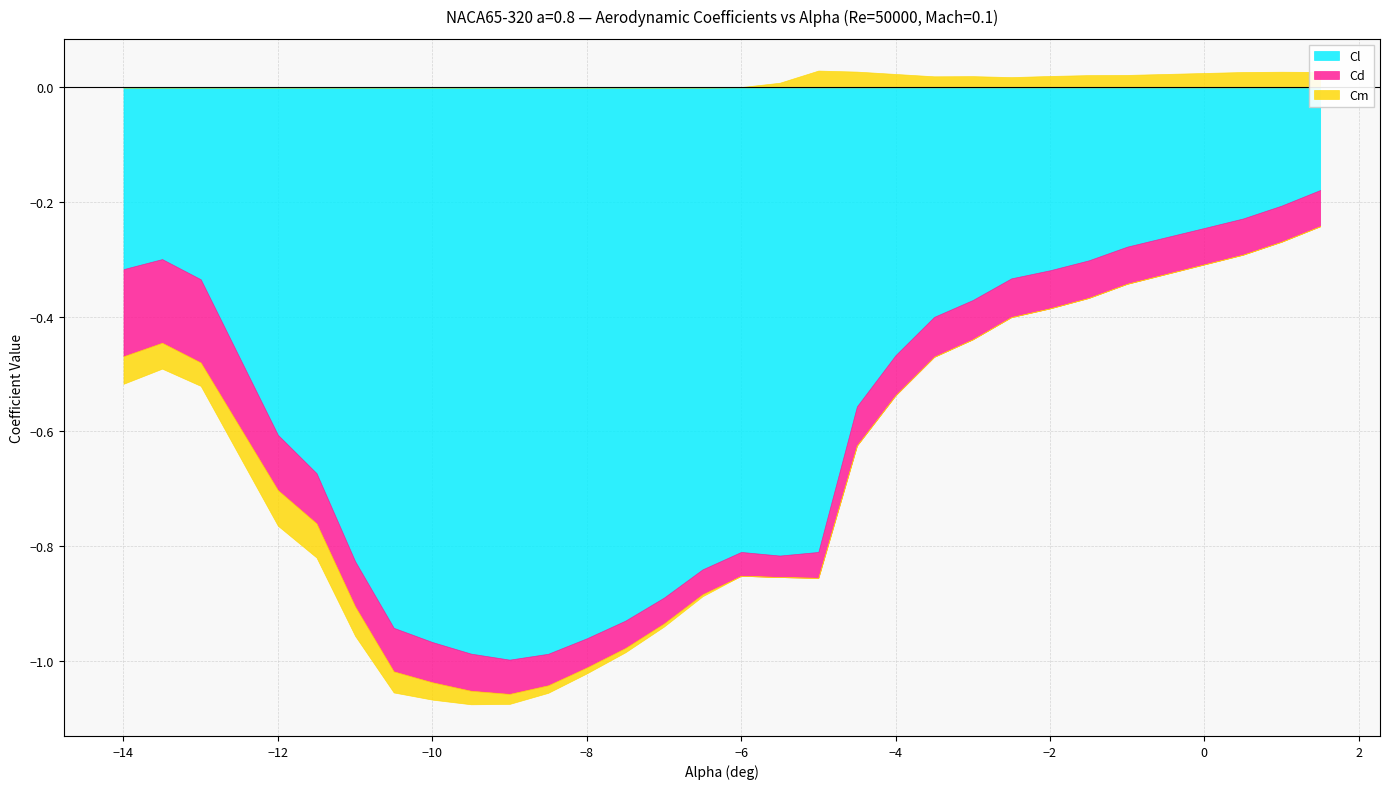

Which has a higher value, -8.5 or 0.5?

0.5